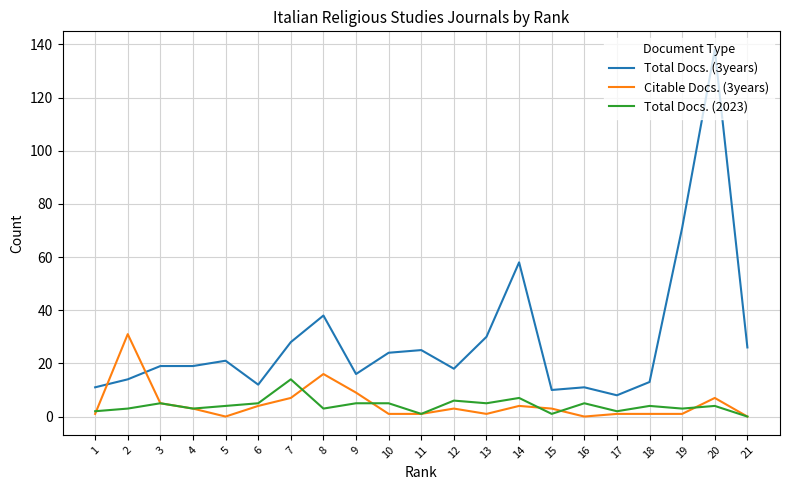

At which label is Total Docs. (3years) closest to 73?

19